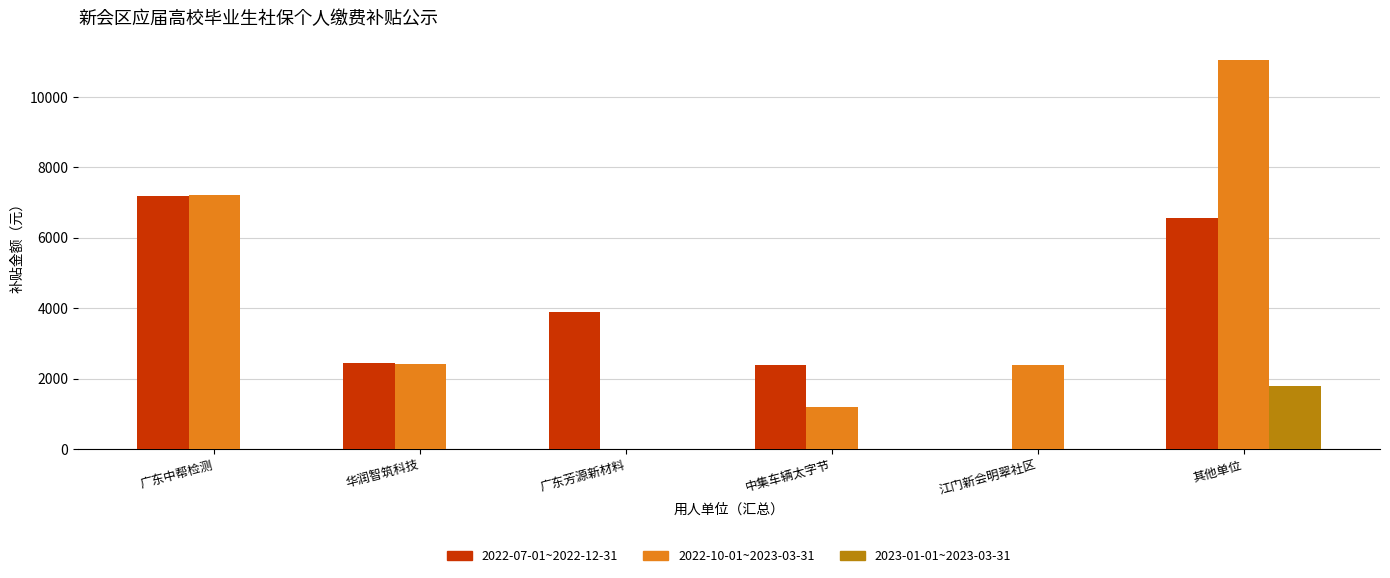

How many positive values does the 2022-10-01~2023-03-31 series have?

5